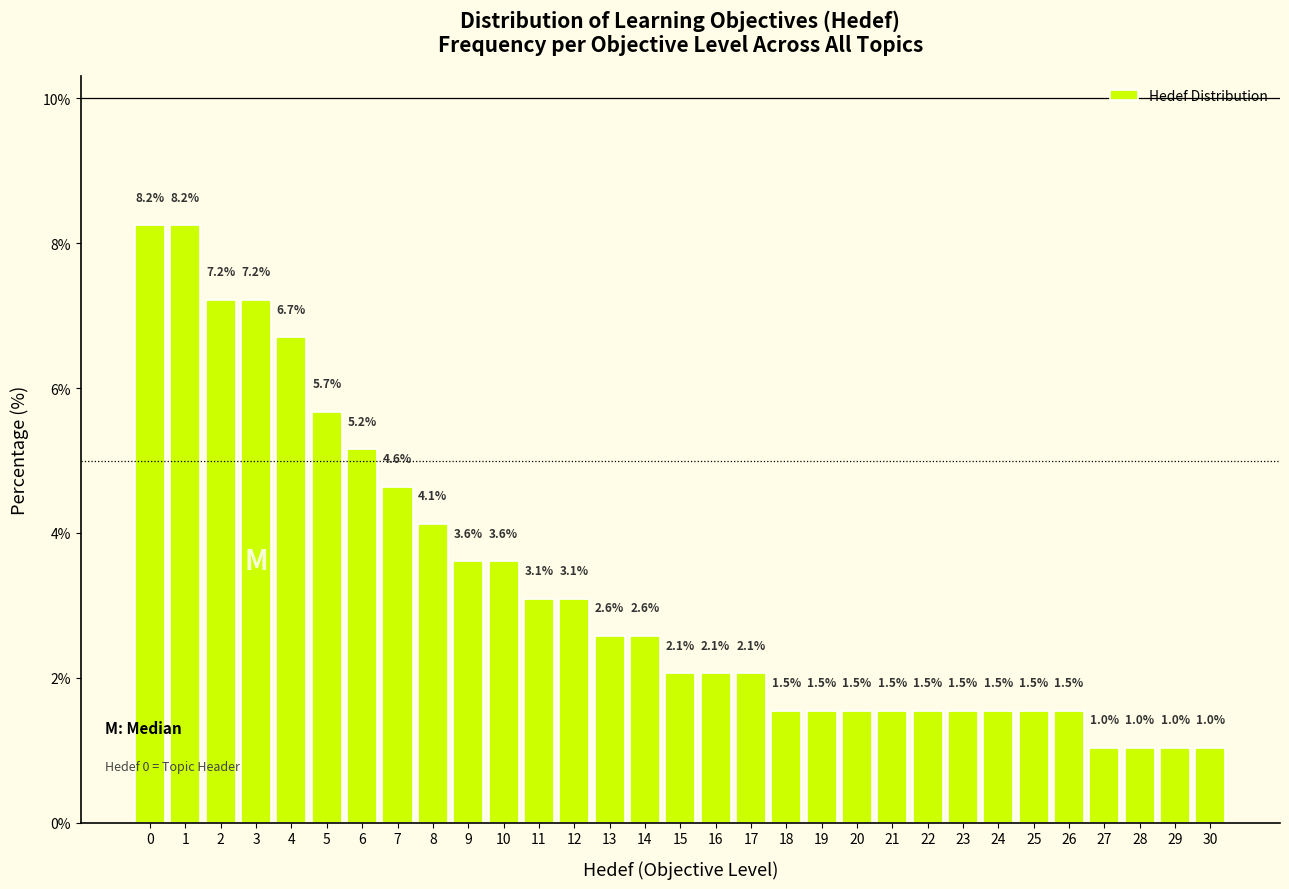

Reading right to left, what are all the values shown in this chart?

1.0	1.0	1.0	1.0	1.5	1.5	1.5	1.5	1.5	1.5	1.5	1.5	1.5	2.1	2.1	2.1	2.6	2.6	3.1	3.1	3.6	3.6	4.1	4.6	5.2	5.7	6.7	7.2	7.2	8.2	8.2